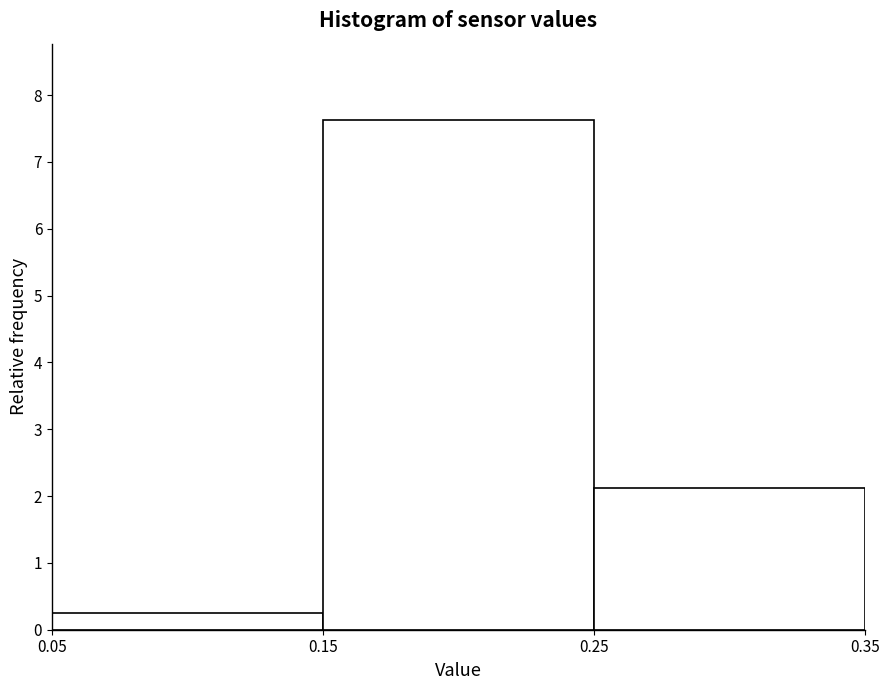

How tall is the bar that spans 0.25 to 0.35 on the x-axis? The values are not printed on the chart, so give them approximately, as read against the axis.

2.1